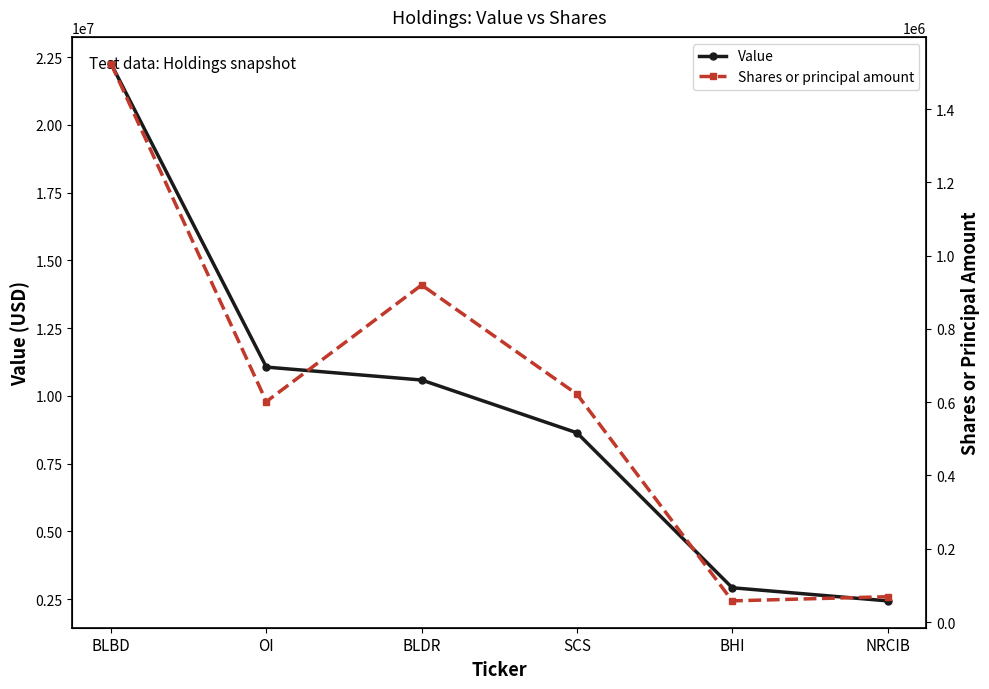

True or false: Shares or principal amount and Value intersect in this chart.

False